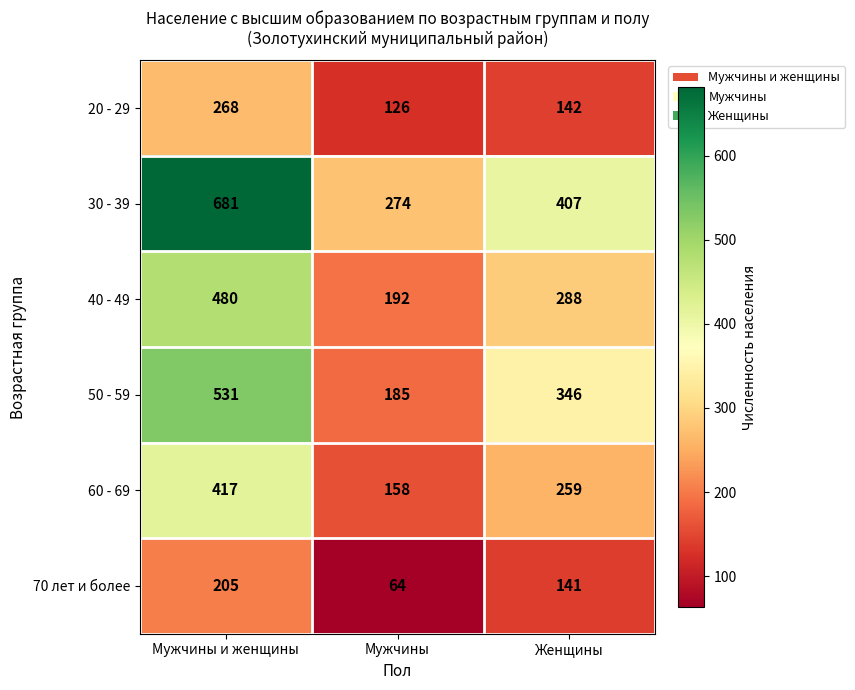

What is the spread (max minus min) of values at Женщины?

266